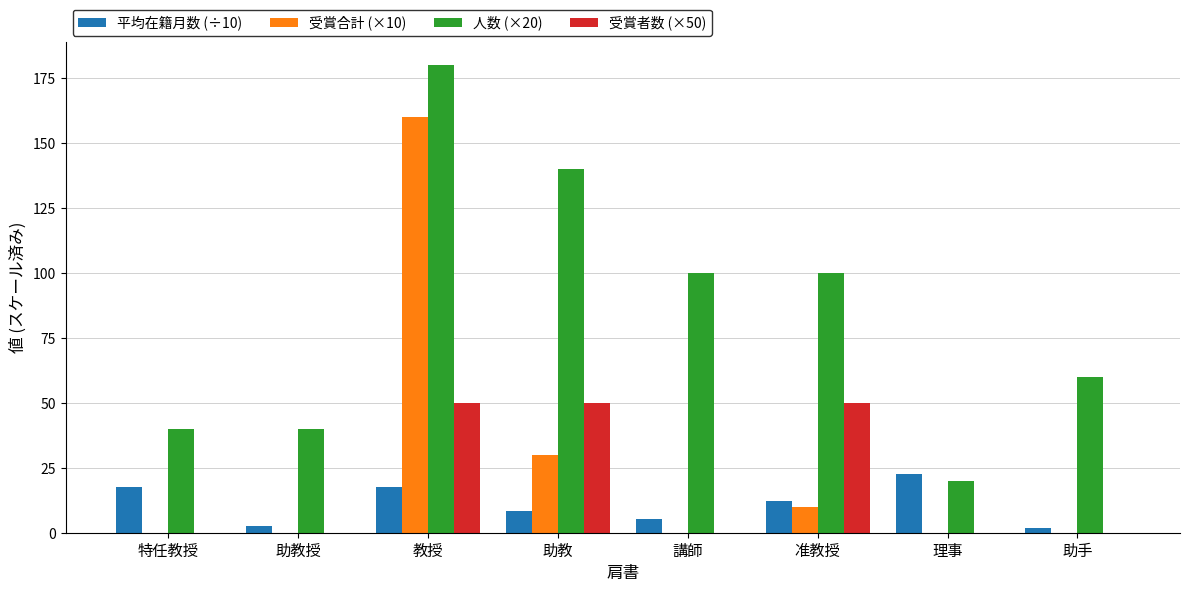

What is the average value of the 受賞者数 (×50) series?

18.8